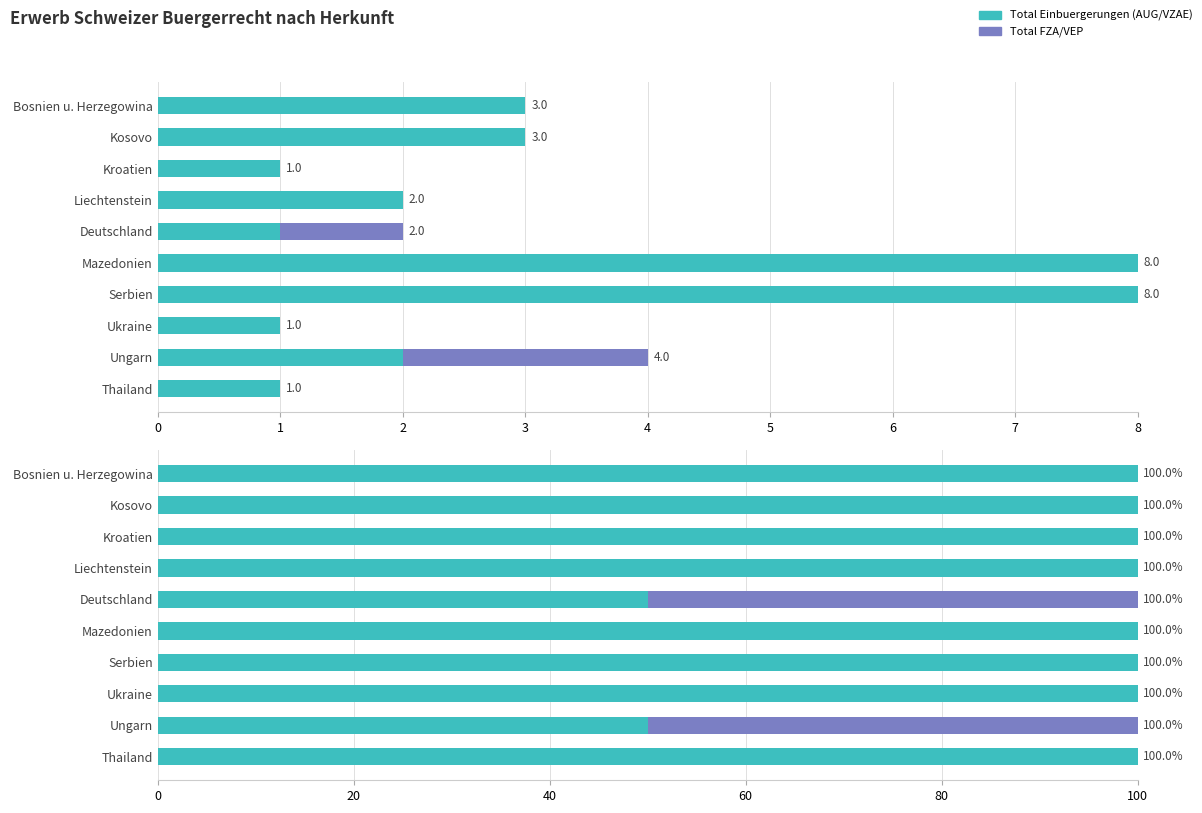

List the series in order of their peak value, lowest first.

Total FZA/VEP, Total Einbuergerungen (AUG/VZAE)